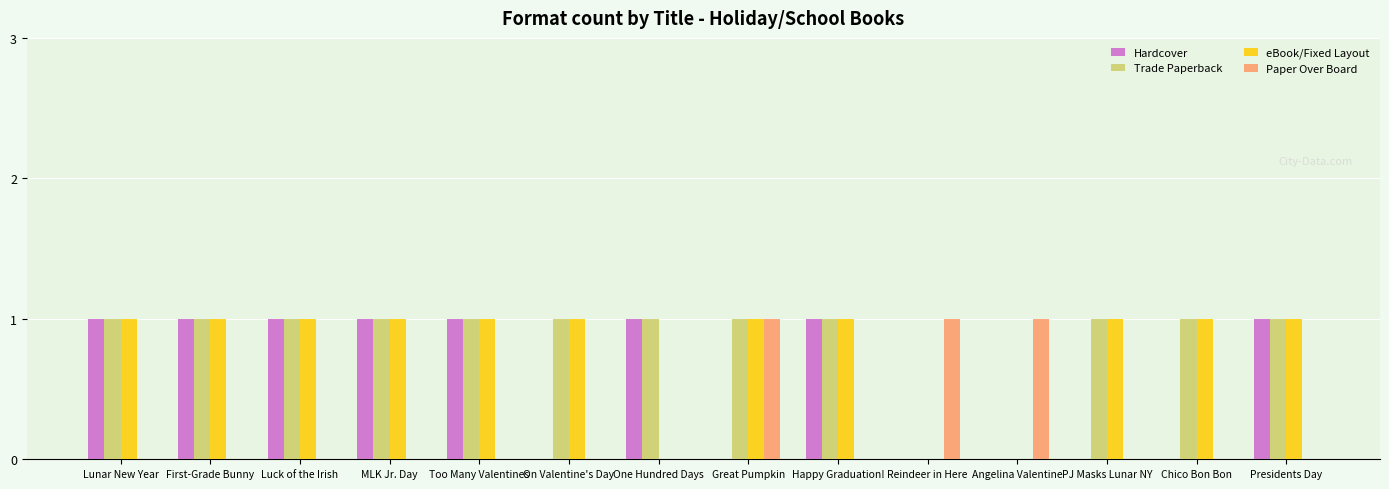

What is the sum of all Hardcover values?

8